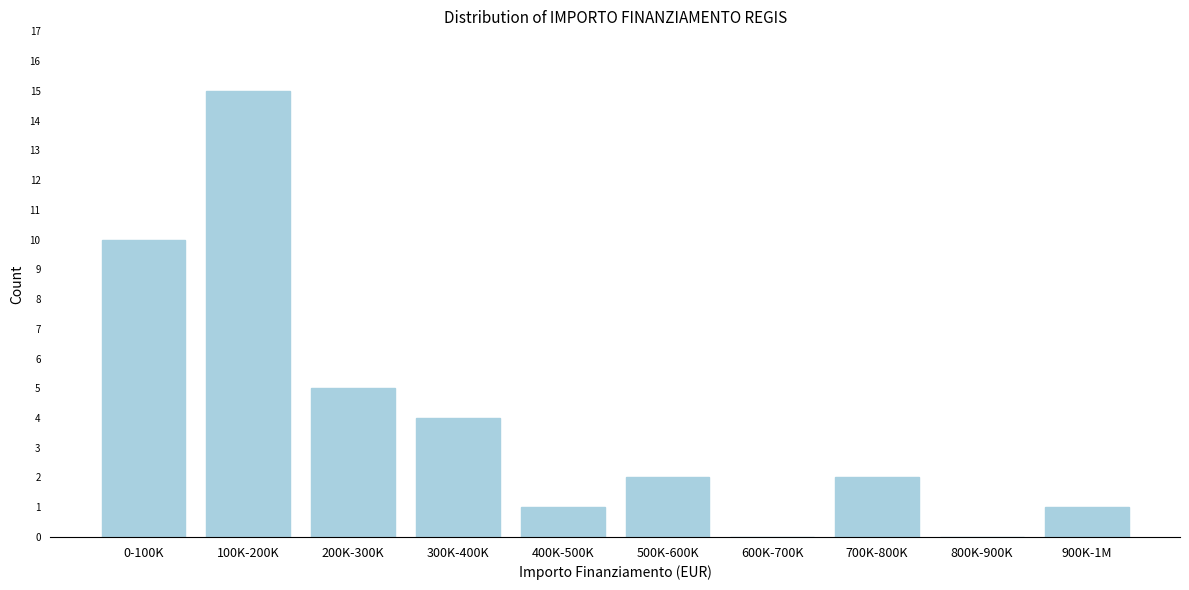

Reading left to right, transcribe all the data shown in this chart.

0-100K=10	100K-200K=15	200K-300K=5	300K-400K=4	400K-500K=1	500K-600K=2	600K-700K=0	700K-800K=2	800K-900K=0	900K-1M=1